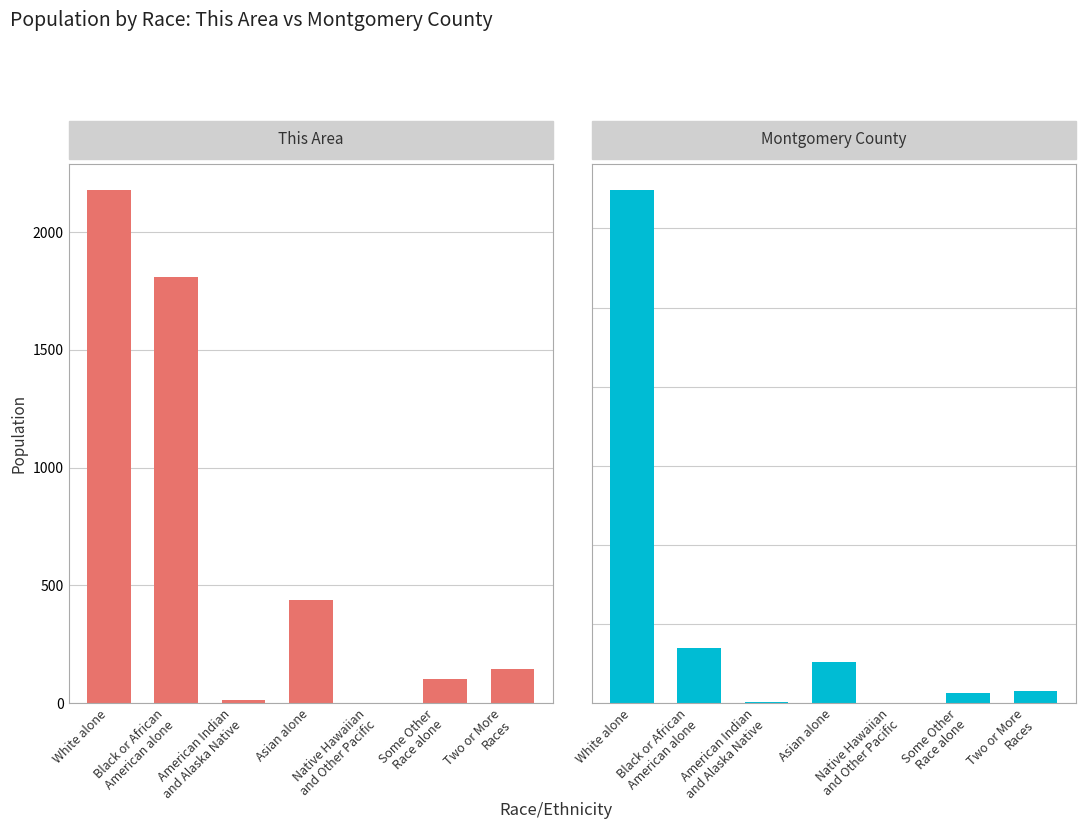

What is the label of the 4th bar from the left?

Asian alone